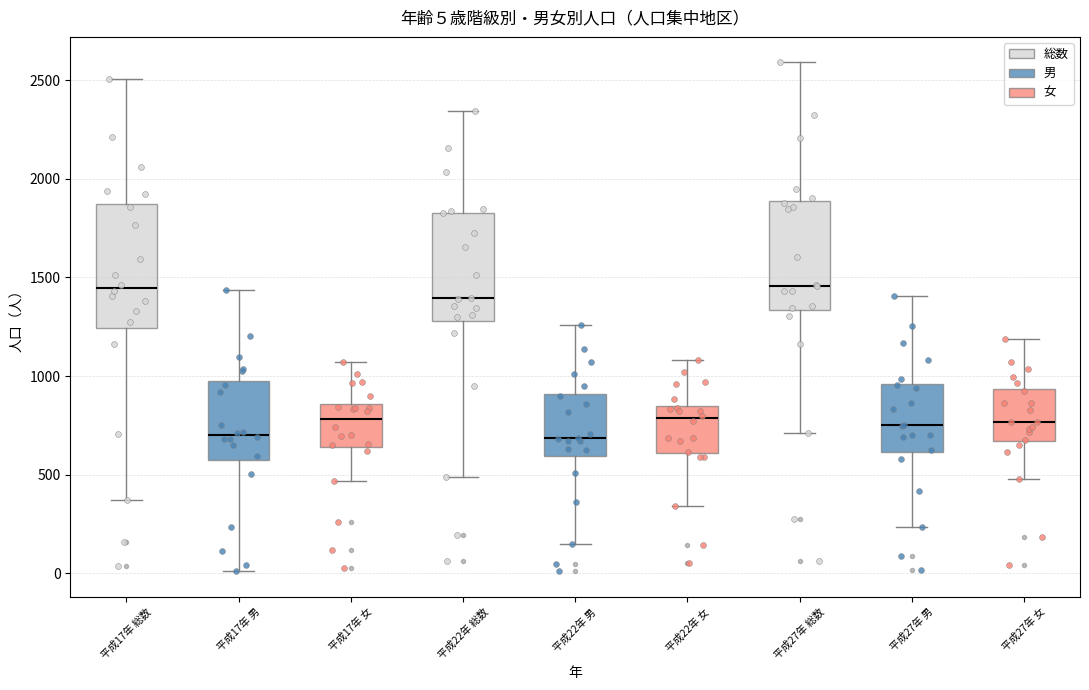

Which box is the tallest, from its lower edge to its upper edge?

平成17年 総数